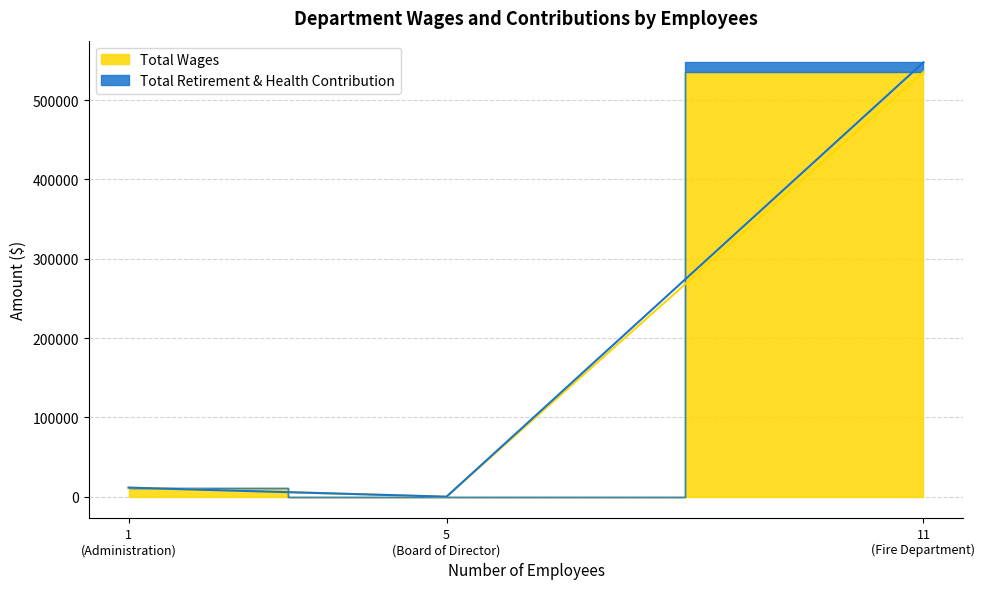

Does the chart have visible grid lines?

Yes